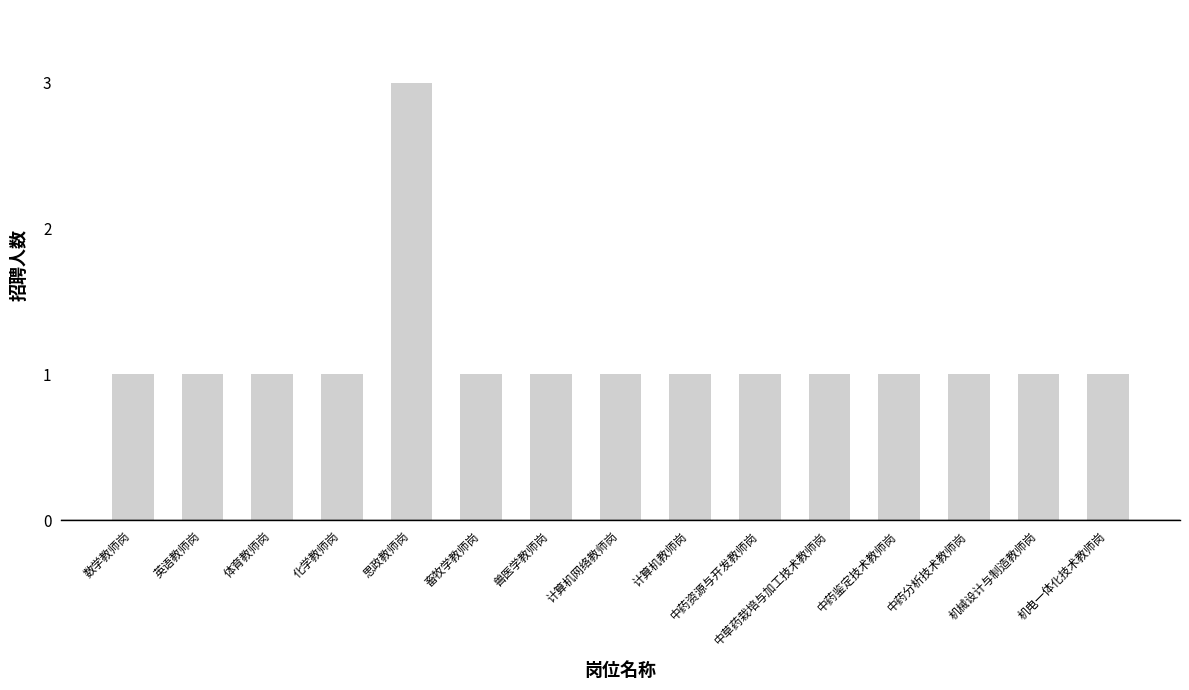

What is the label of the 3rd bar from the left?

体育教师岗